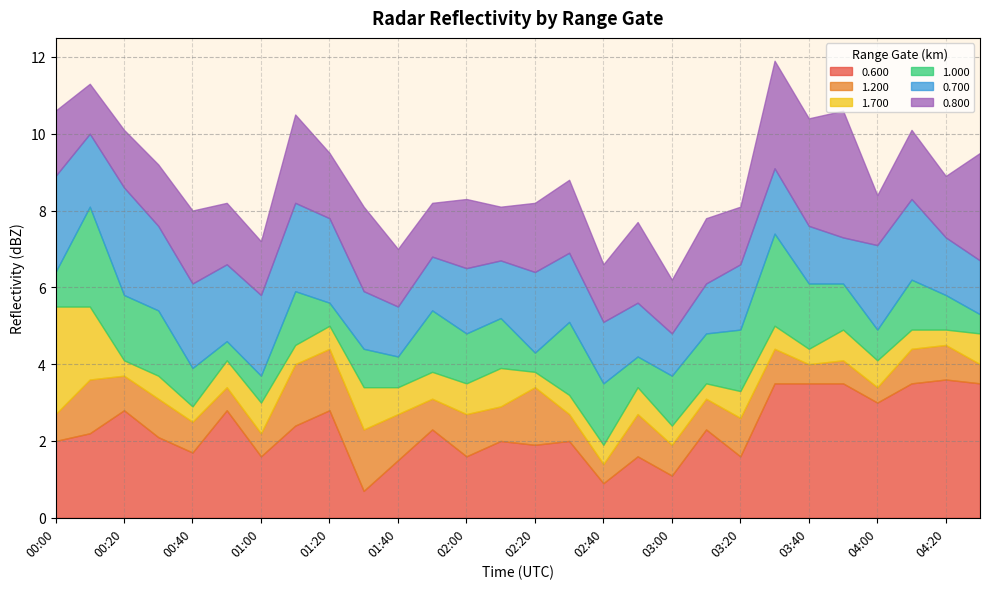

Reading left to right, transcribe all the data shown in this chart.

0.600: 00:00=2.0	00:10=2.2	00:20=2.8	00:30=2.1	00:40=1.7	00:50=2.8	01:00=1.6	01:10=2.4	01:20=2.8	01:30=0.7	01:40=1.5	01:50=2.3	02:00=1.6	02:10=2.0	02:20=1.9	02:30=2.0	02:40=0.9	02:50=1.6	03:00=1.1	03:10=2.3	03:20=1.6	03:30=3.5	03:40=3.5	03:50=3.5	04:00=3.0	04:10=3.5	04:20=3.6	04:30=3.5
1.200: 00:00=0.7	00:10=1.4	00:20=0.9	00:30=1.0	00:40=0.8	00:50=0.6	01:00=0.6	01:10=1.6	01:20=1.6	01:30=1.6	01:40=1.2	01:50=0.8	02:00=1.1	02:10=0.9	02:20=1.5	02:30=0.7	02:40=0.5	02:50=1.1	03:00=0.8	03:10=0.8	03:20=1.0	03:30=0.9	03:40=0.5	03:50=0.6	04:00=0.4	04:10=0.9	04:20=0.9	04:30=0.5
1.700: 00:00=2.8	00:10=1.9	00:20=0.4	00:30=0.6	00:40=0.4	00:50=0.7	01:00=0.8	01:10=0.5	01:20=0.6	01:30=1.1	01:40=0.7	01:50=0.7	02:00=0.8	02:10=1.0	02:20=0.4	02:30=0.5	02:40=0.5	02:50=0.7	03:00=0.5	03:10=0.4	03:20=0.7	03:30=0.6	03:40=0.4	03:50=0.8	04:00=0.7	04:10=0.5	04:20=0.4	04:30=0.8
1.000: 00:00=0.9	00:10=2.6	00:20=1.7	00:30=1.7	00:40=1.0	00:50=0.5	01:00=0.7	01:10=1.4	01:20=0.6	01:30=1.0	01:40=0.8	01:50=1.6	02:00=1.3	02:10=1.3	02:20=0.5	02:30=1.9	02:40=1.6	02:50=0.8	03:00=1.3	03:10=1.3	03:20=1.6	03:30=2.4	03:40=1.7	03:50=1.2	04:00=0.8	04:10=1.3	04:20=0.9	04:30=0.5
0.700: 00:00=2.5	00:10=1.9	00:20=2.8	00:30=2.2	00:40=2.2	00:50=2.0	01:00=2.1	01:10=2.3	01:20=2.2	01:30=1.5	01:40=1.3	01:50=1.4	02:00=1.7	02:10=1.5	02:20=2.1	02:30=1.8	02:40=1.6	02:50=1.4	03:00=1.1	03:10=1.3	03:20=1.7	03:30=1.7	03:40=1.5	03:50=1.2	04:00=2.2	04:10=2.1	04:20=1.5	04:30=1.4
0.800: 00:00=1.7	00:10=1.3	00:20=1.5	00:30=1.6	00:40=1.9	00:50=1.6	01:00=1.4	01:10=2.3	01:20=1.7	01:30=2.2	01:40=1.5	01:50=1.4	02:00=1.8	02:10=1.4	02:20=1.8	02:30=1.9	02:40=1.5	02:50=2.1	03:00=1.4	03:10=1.7	03:20=1.5	03:30=2.8	03:40=2.8	03:50=3.3	04:00=1.3	04:10=1.8	04:20=1.6	04:30=2.8